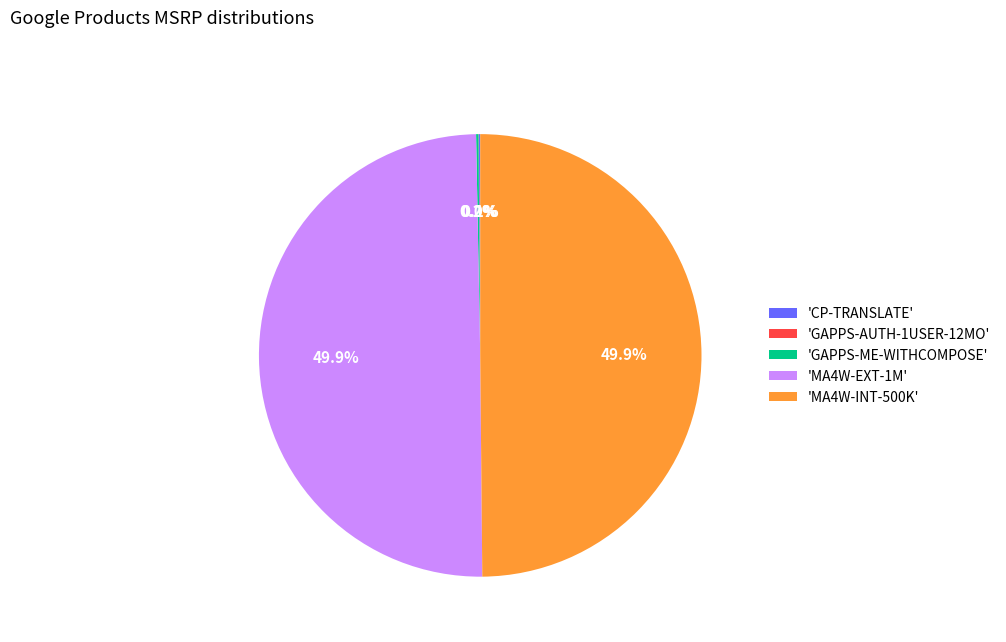

How much of the chart is everything except 'MA4W-EXT-1M'?

50.1%